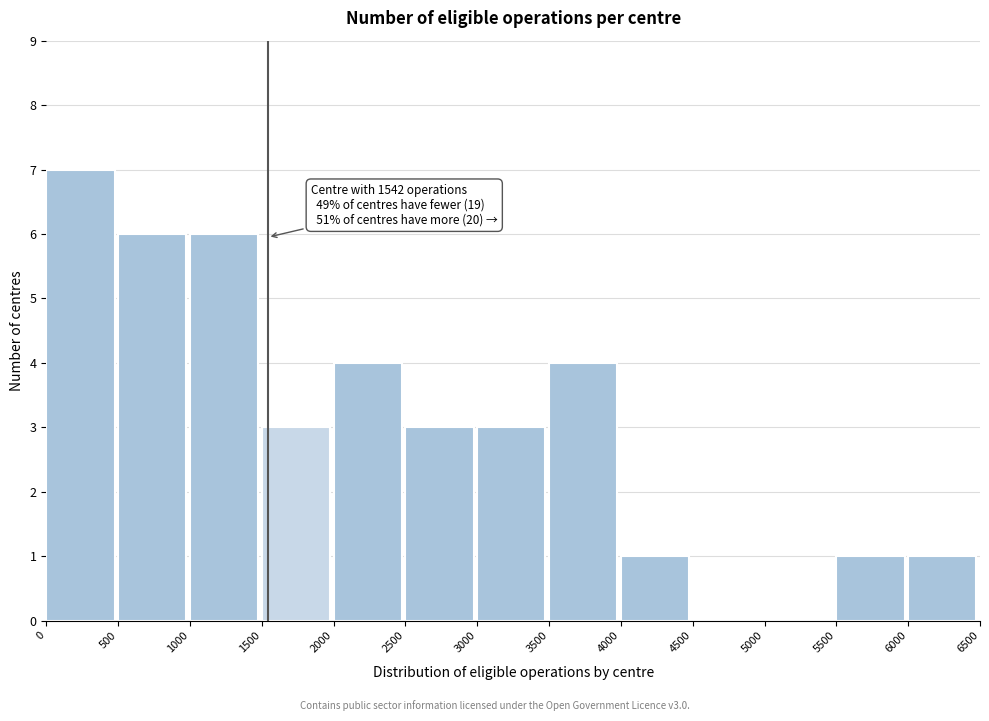

Over which range of the x-axis is the bar tallest?

0 to 500